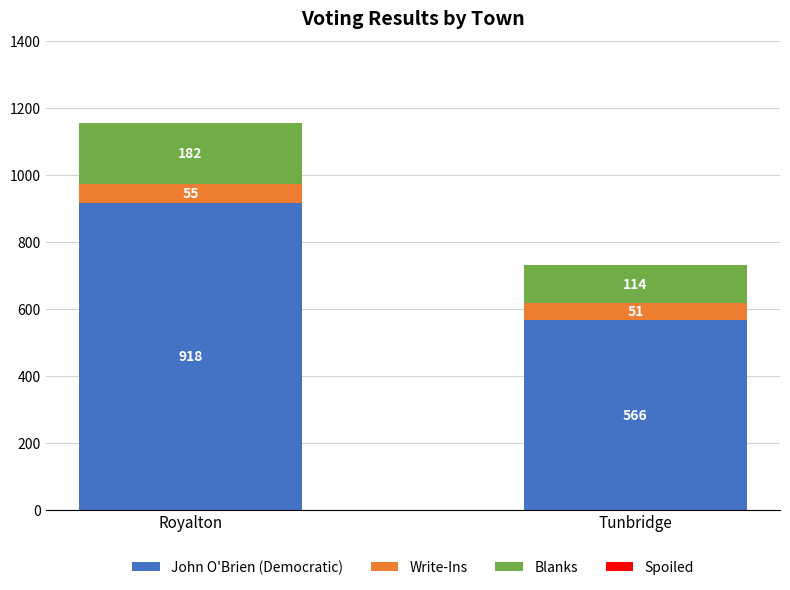

Reading left to right, what are the values for John O'Brien (Democratic)?

918	566